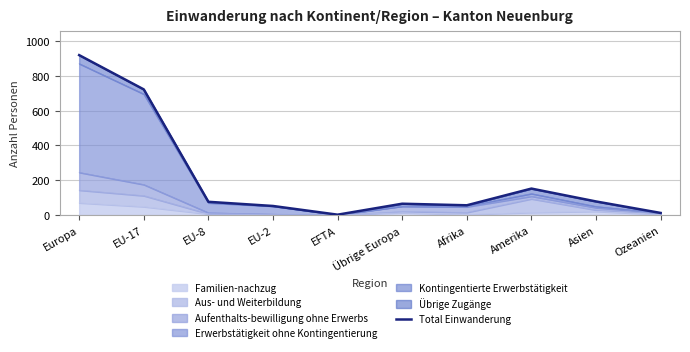

What is the average value?

213